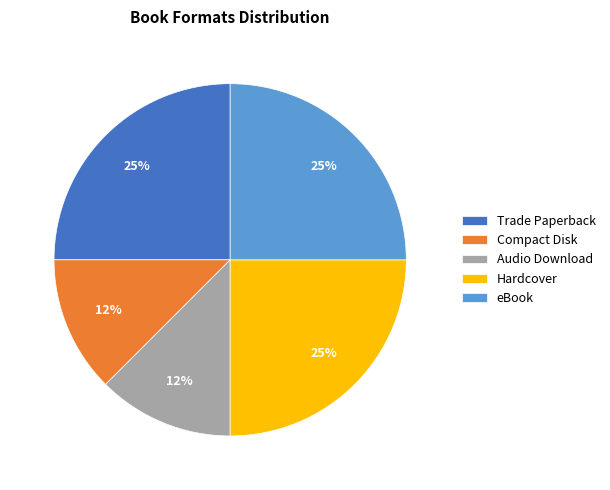

Is Compact Disk the majority of the pie?

No